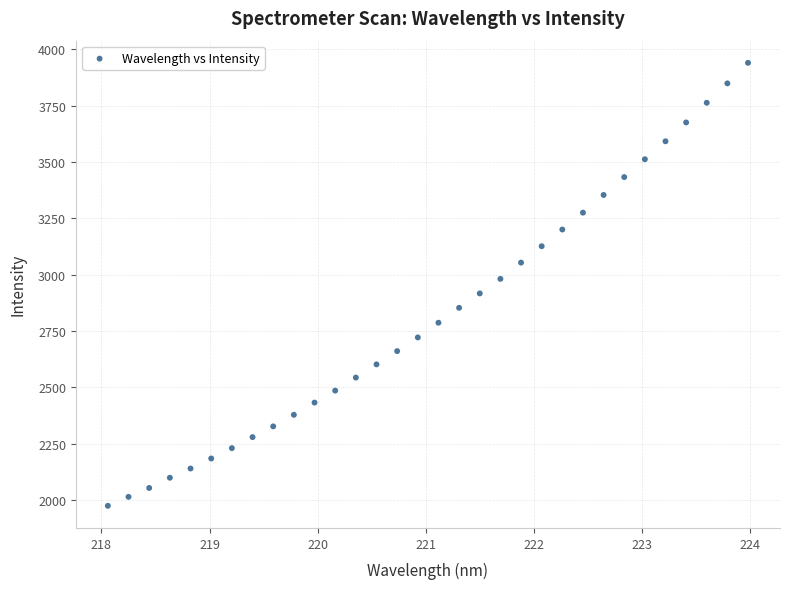

What is the range of X values (max minus min)?

5.9